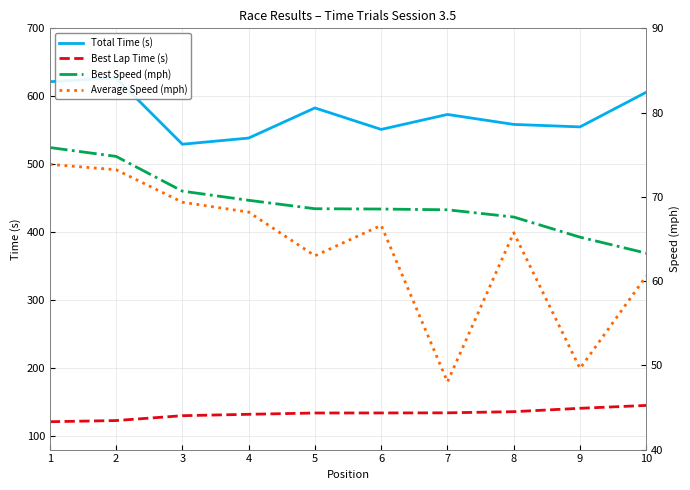

What is the sum of the Average Speed (mph) values at 7 and 6?

114.7